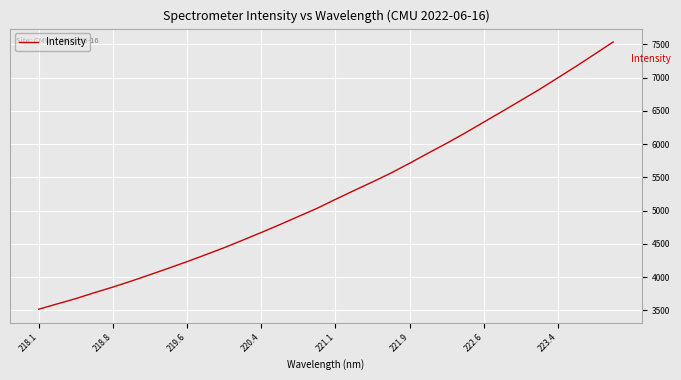

What is the smallest value displayed?

3518.5